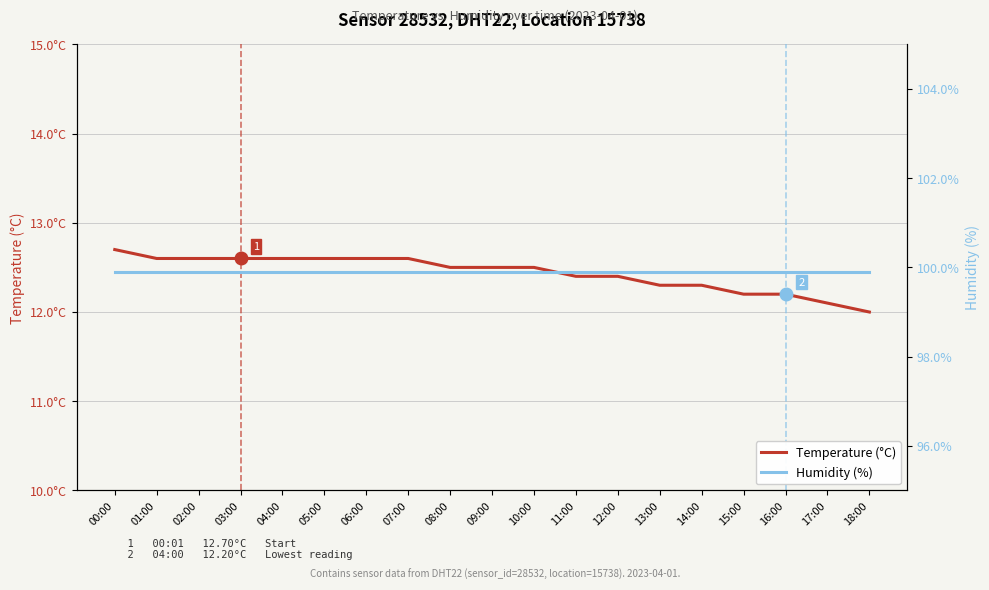

What is the maximum value shown in the chart?

99.9